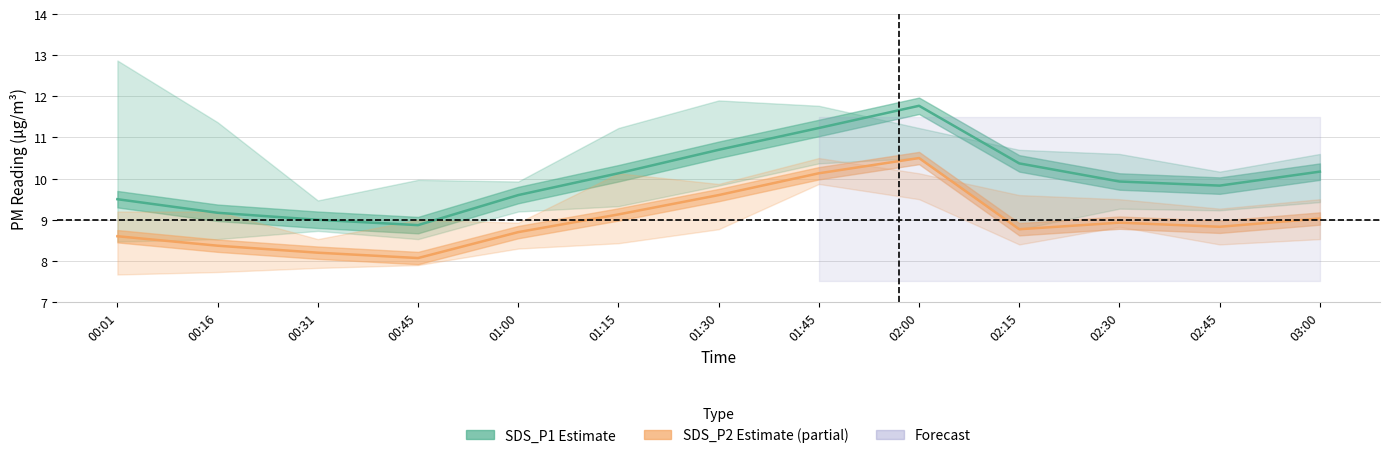

What is the sum of all SDS_P1 Estimate values?

130.3